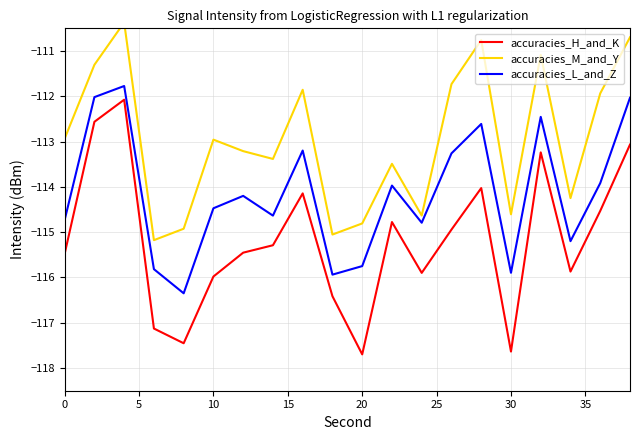

What is the approximate value of accuracies_L_and_Z at 0?

-114.7